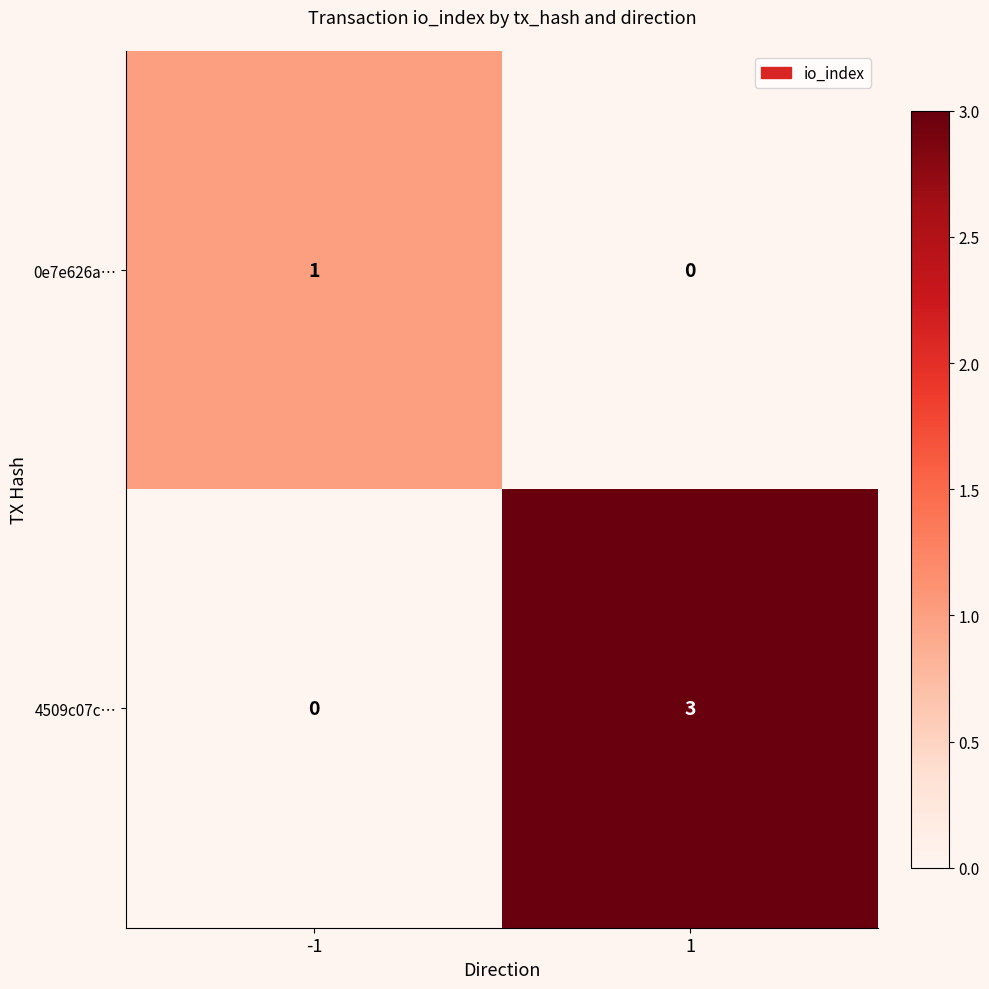

What is the difference between the maximum and minimum values in the 4509c07c… series?

3